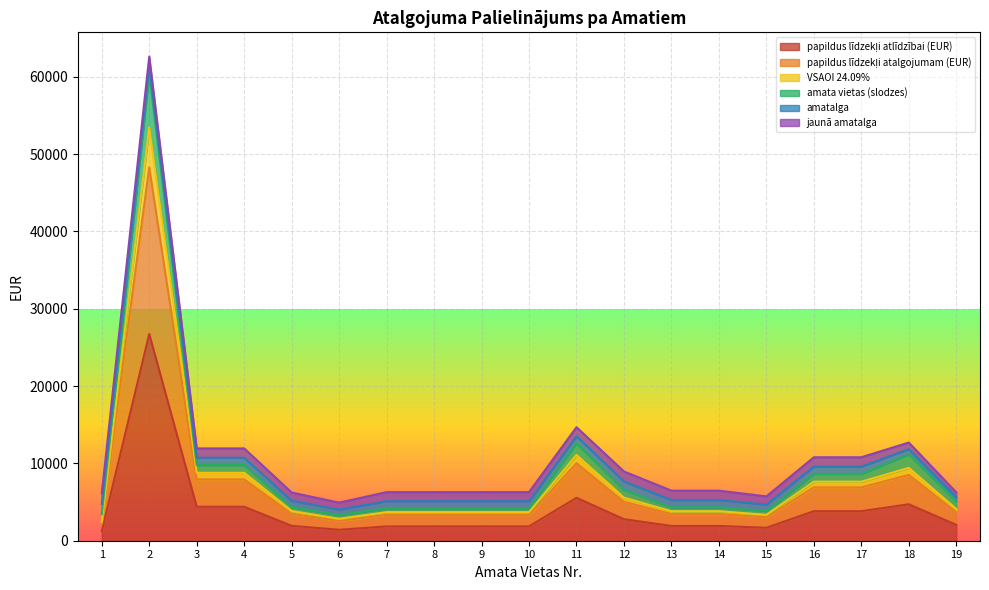

Is it true that papildus_lidz_atalgojumam equals 3807.6 at 11?

False